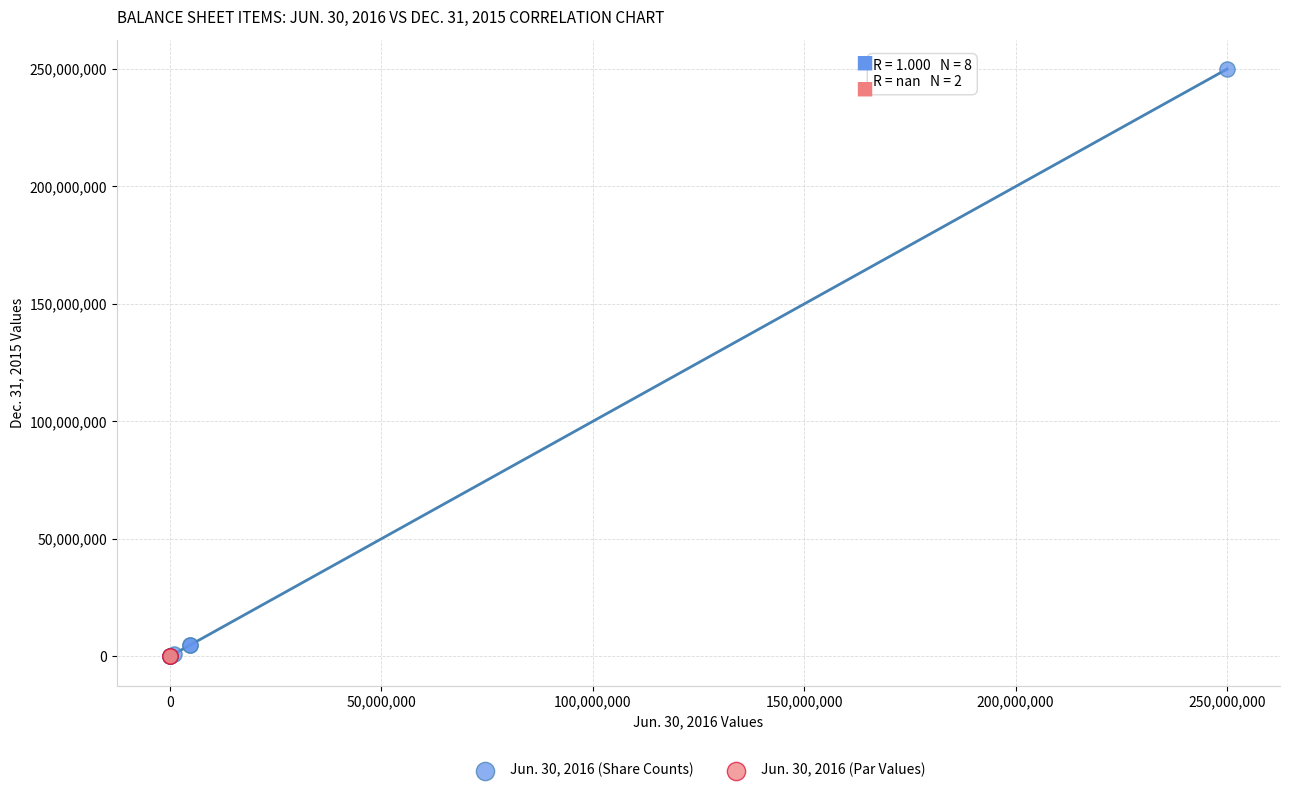

What are all the series names shown in the legend?

Jun. 30, 2016 (Share Counts), Jun. 30, 2016 (Par Values)